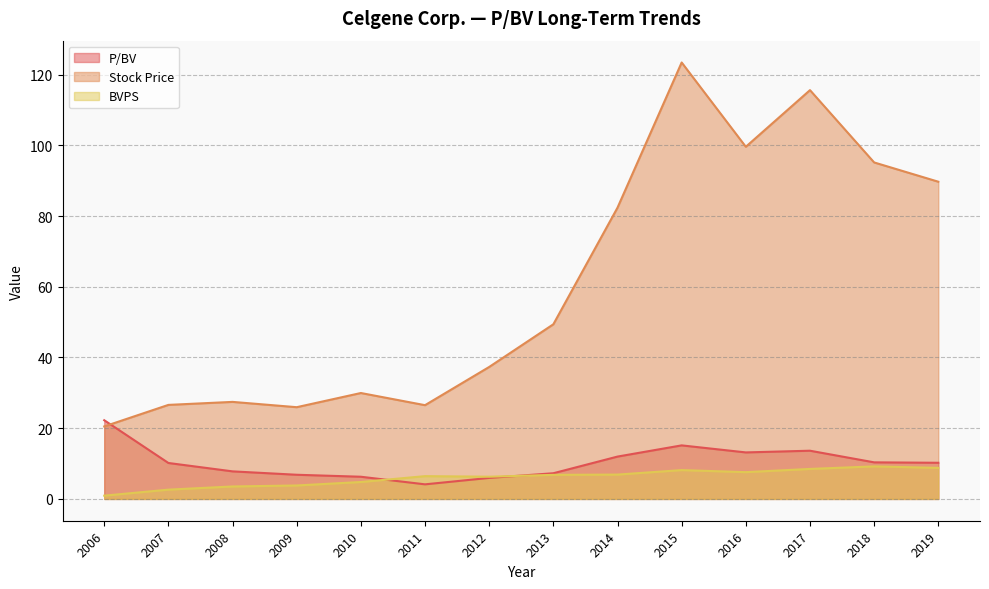

Which series has the largest total across all categories?

Stock Price